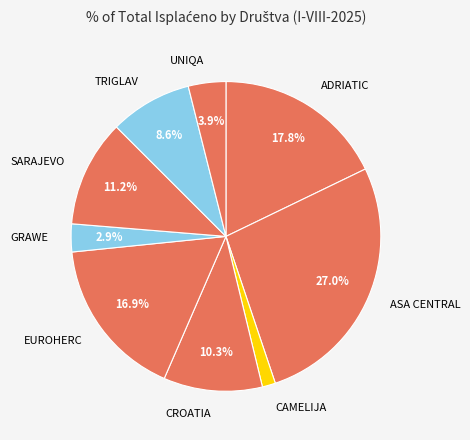

Rank the categories by value from highest to lowest.

ASA CENTRAL, ADRIATIC, EUROHERC, SARAJEVO, CROATIA, TRIGLAV, UNIQA, GRAWE, CAMELIJA